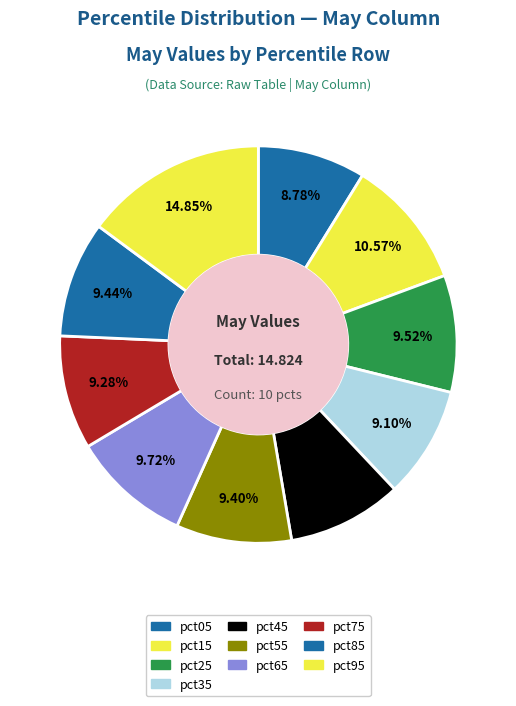

What is the ratio of the value at pct15 to the value at pct75?

1.1